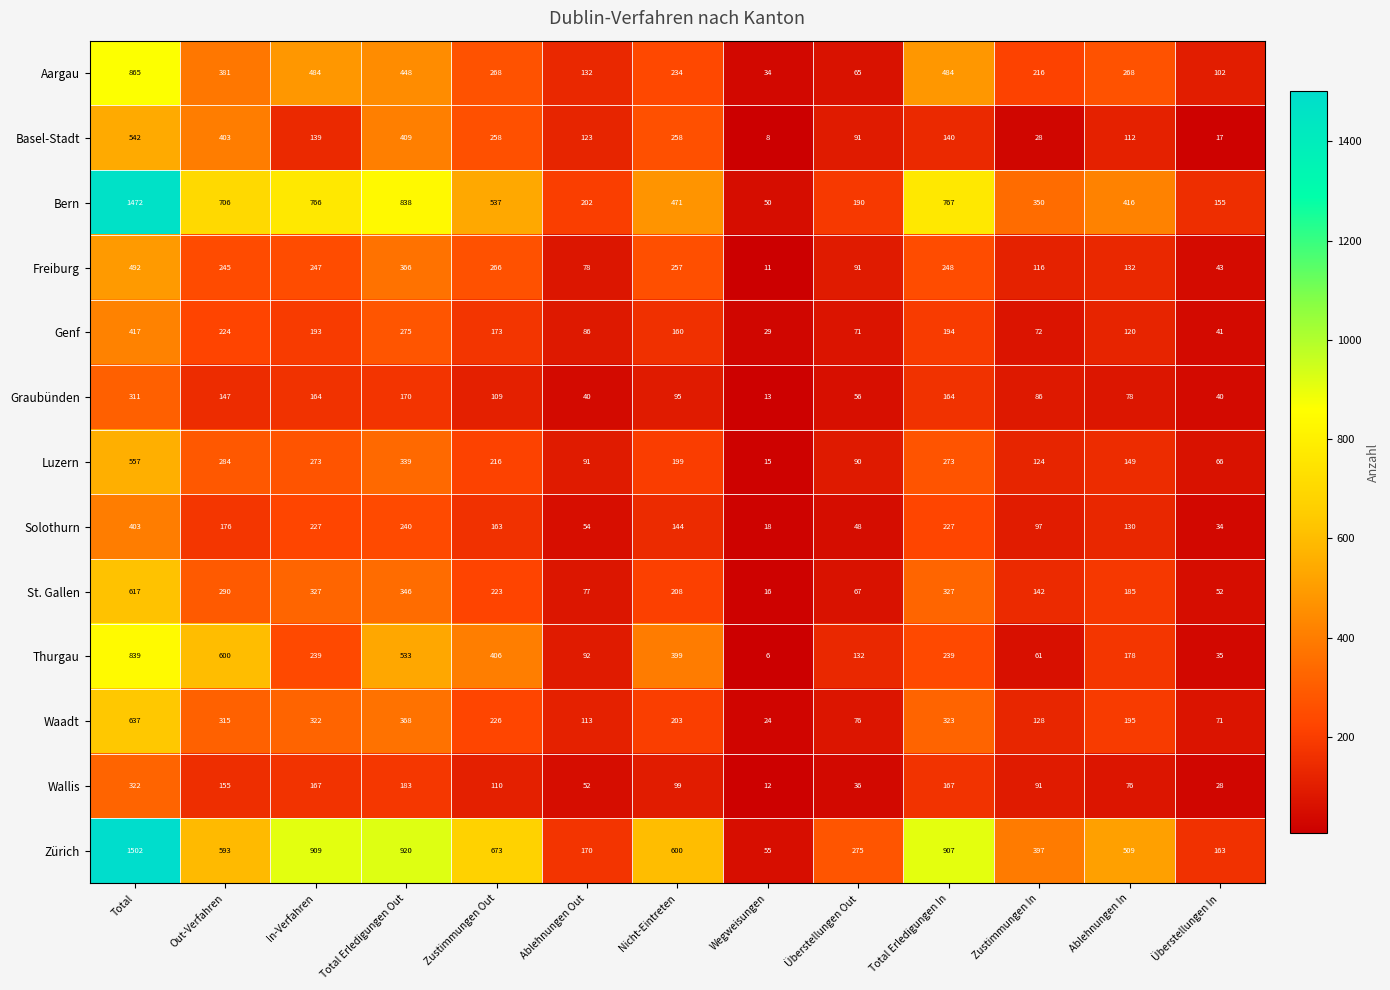

Where does the Luzern series first go above 199?

Total